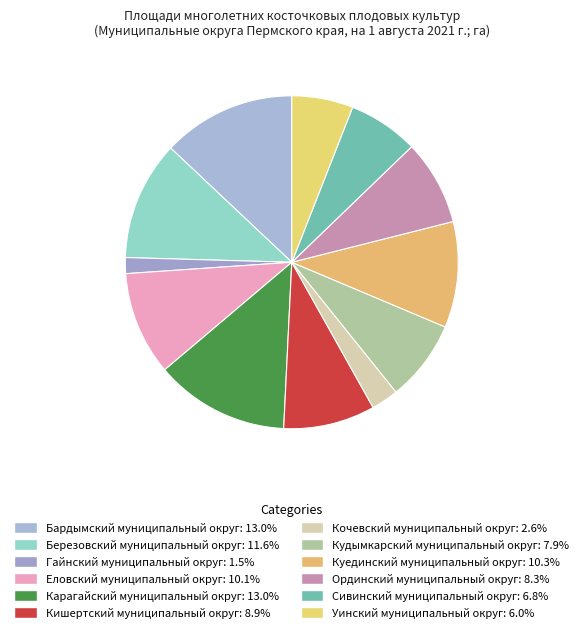

What is the smallest slice in the pie chart?

Гайнский муниципальный округ